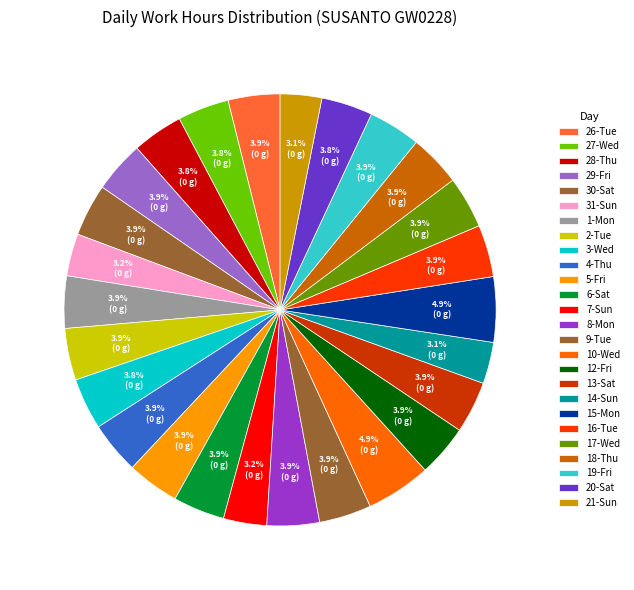

Rank the categories by value from highest to lowest.

15-Mon, 10-Wed, 8-Mon, 30-Sat, 19-Fri, 4-Thu, 5-Fri, 9-Tue, 1-Mon, 16-Tue, 17-Wed, 12-Fri, 2-Tue, 13-Sat, 18-Thu, 26-Tue, 29-Fri, 6-Sat, 3-Wed, 27-Wed, 20-Sat, 28-Thu, 7-Sun, 31-Sun, 21-Sun, 14-Sun